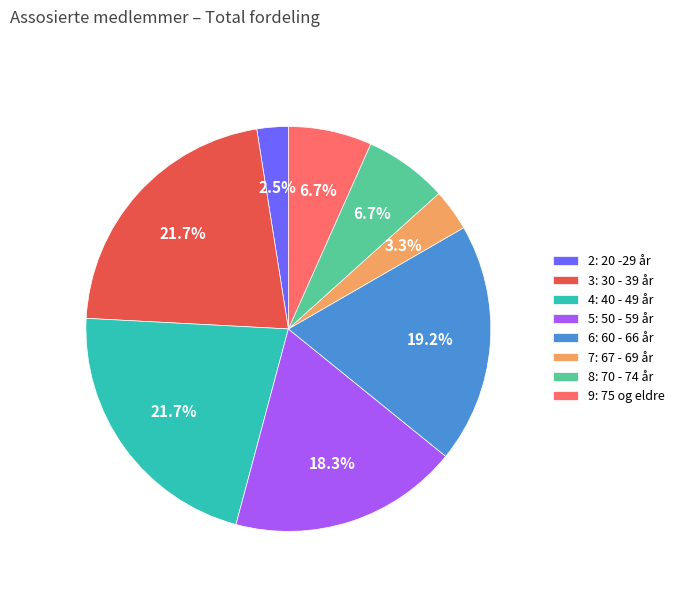

To the nearest percent, what is the average slice percentage?

12%